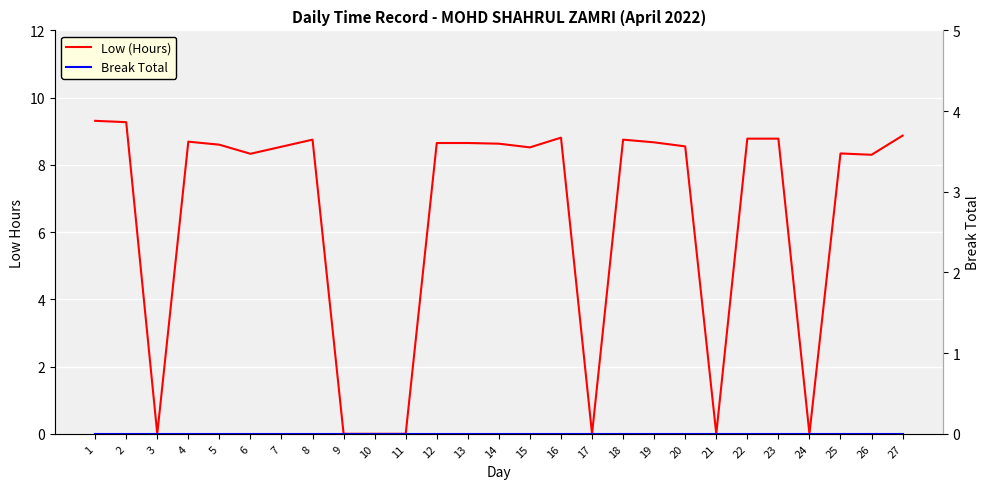

Where does the Low (Hours) series first go above 8?

1